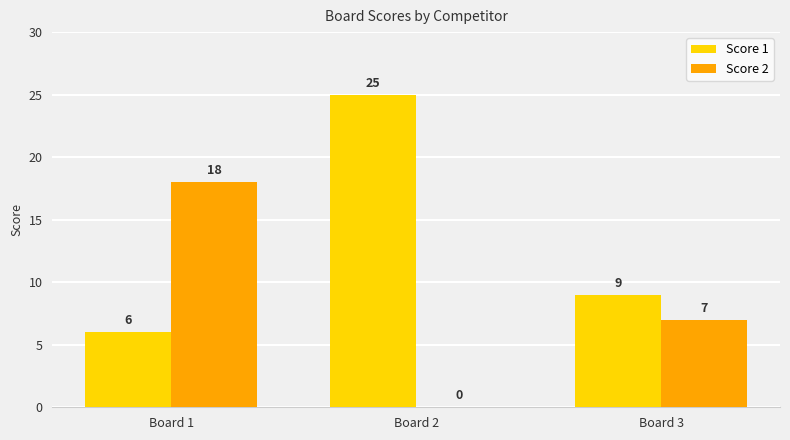

What is the approximate value of Score 2 at Board 3?

7